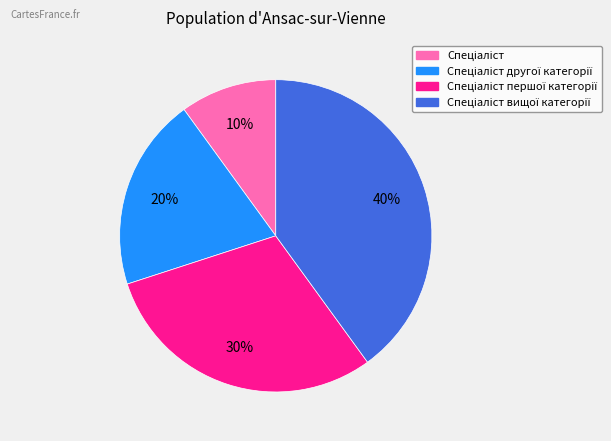

To the nearest percent, what is the average slice percentage?

25%